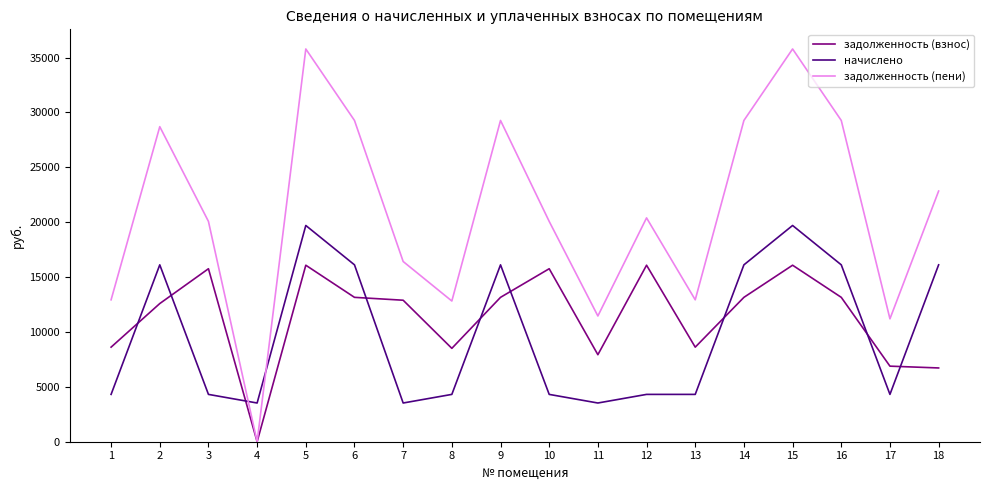

Count the number of categories in the chart.

18